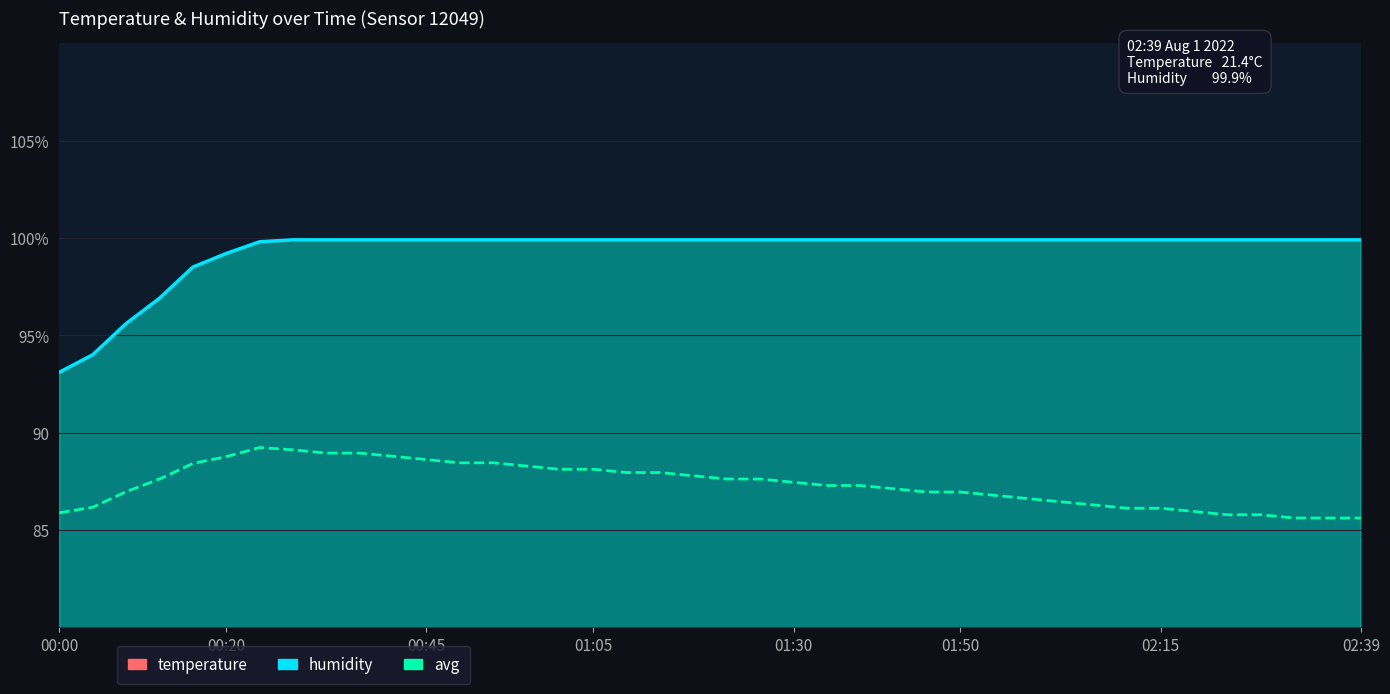

What position from the right is 17?

23